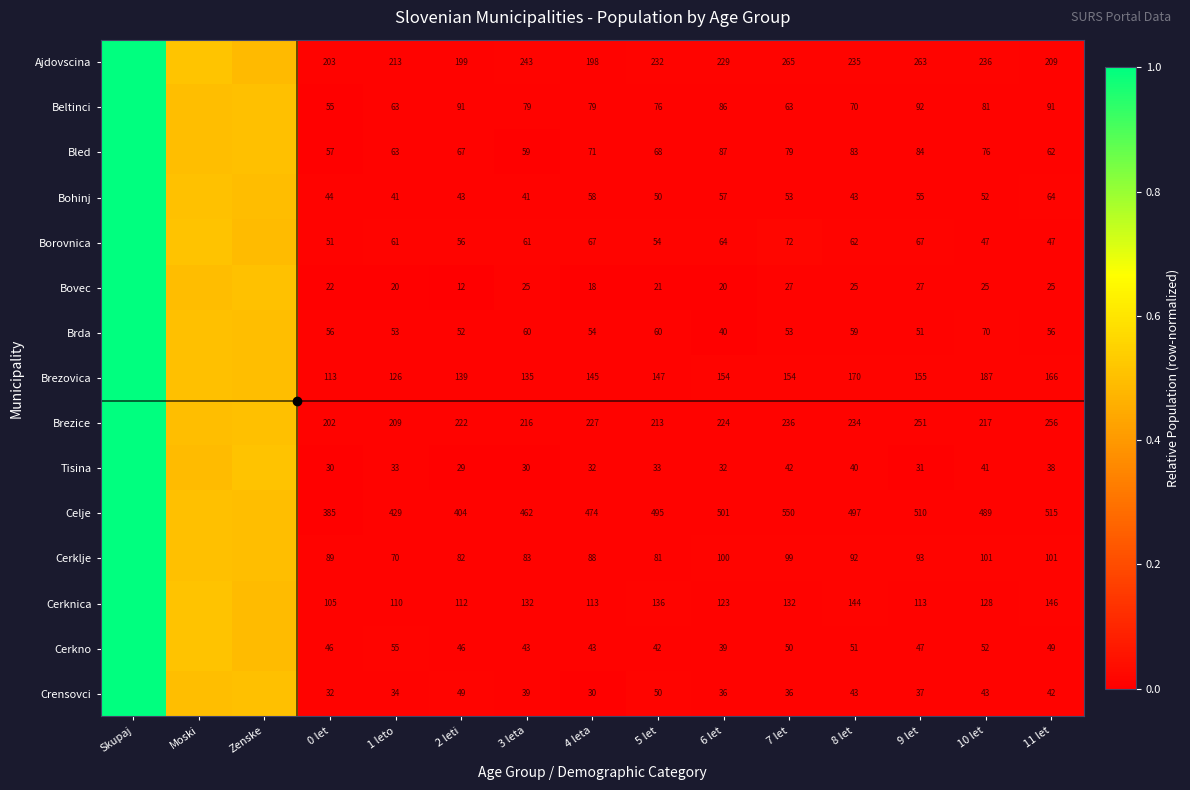

What is the total value across all series at 10 let?

1845.0